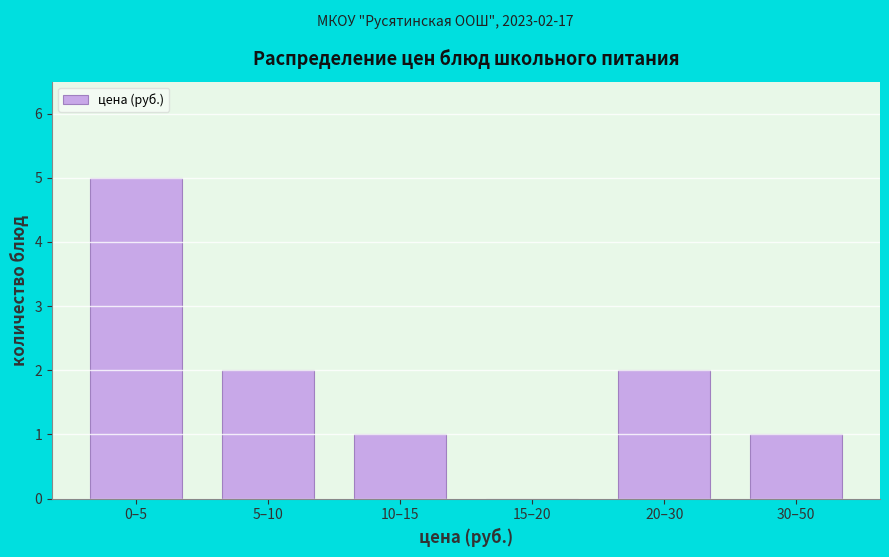

Reading left to right, list all the values displayed in this chart.

0–5=5	5–10=2	10–15=1	15–20=0	20–30=2	30–50=1